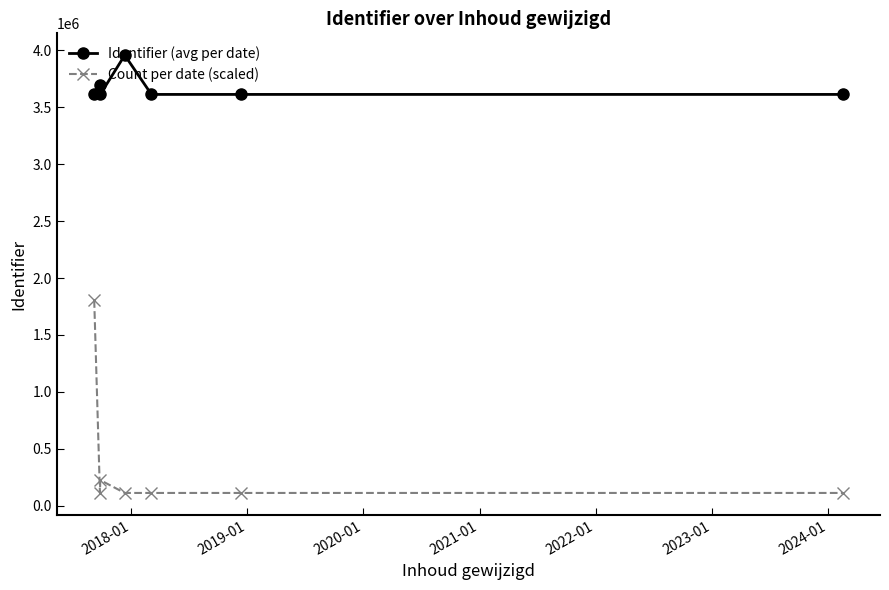

What is the value of the Count per date (scaled) point at the 5th from the left?

112883.7